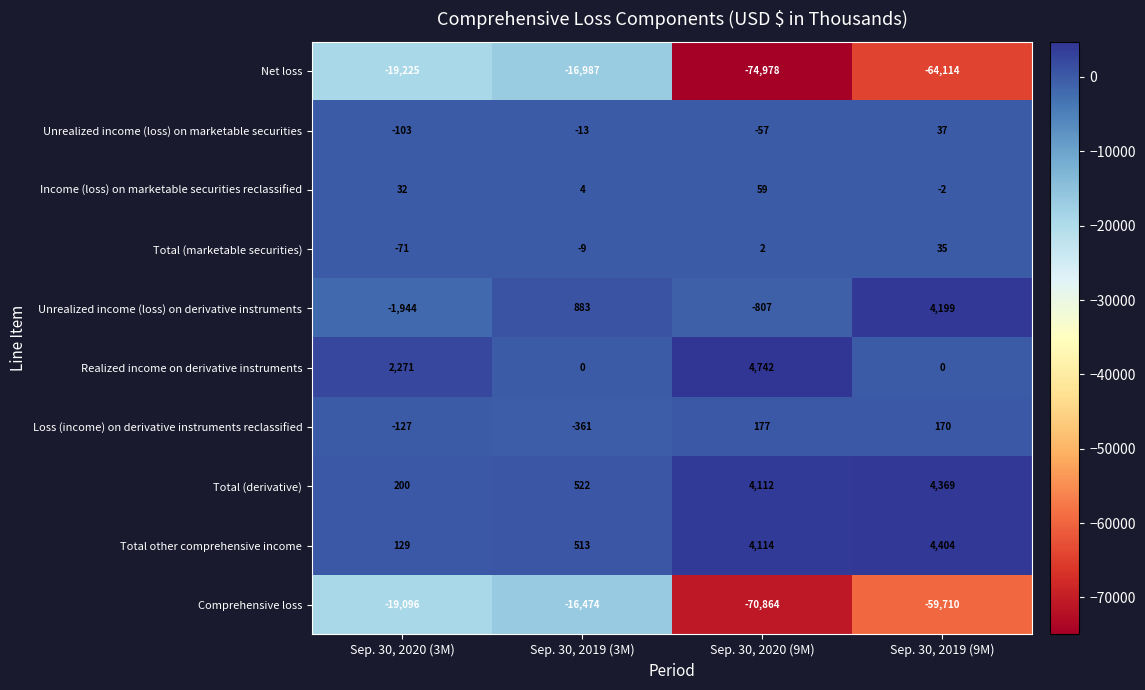

Which series has the largest range (max minus min)?

Net loss